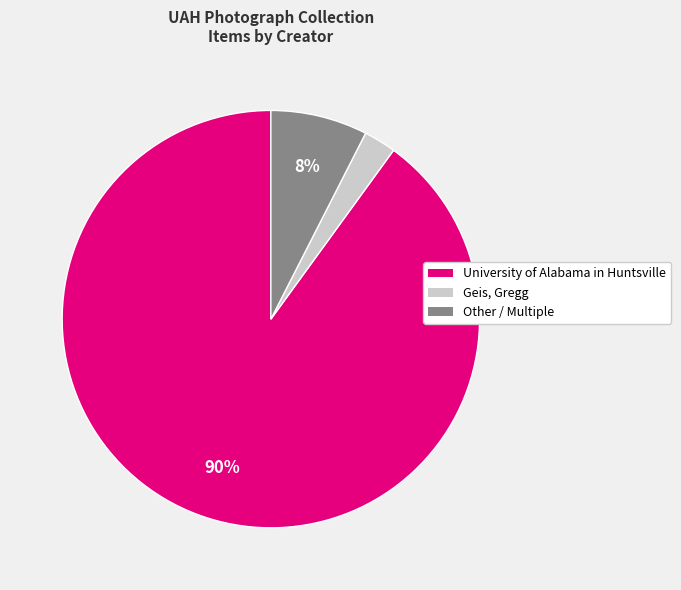

Does any single category account for the majority?

Yes